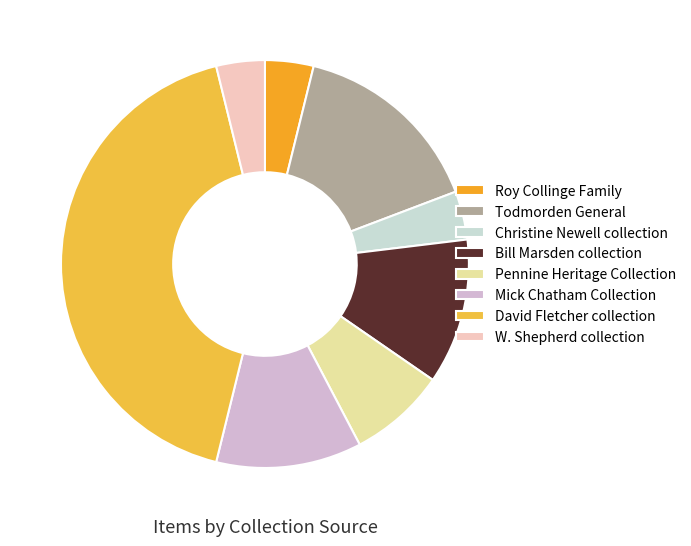

How many slices are in this pie chart?

8